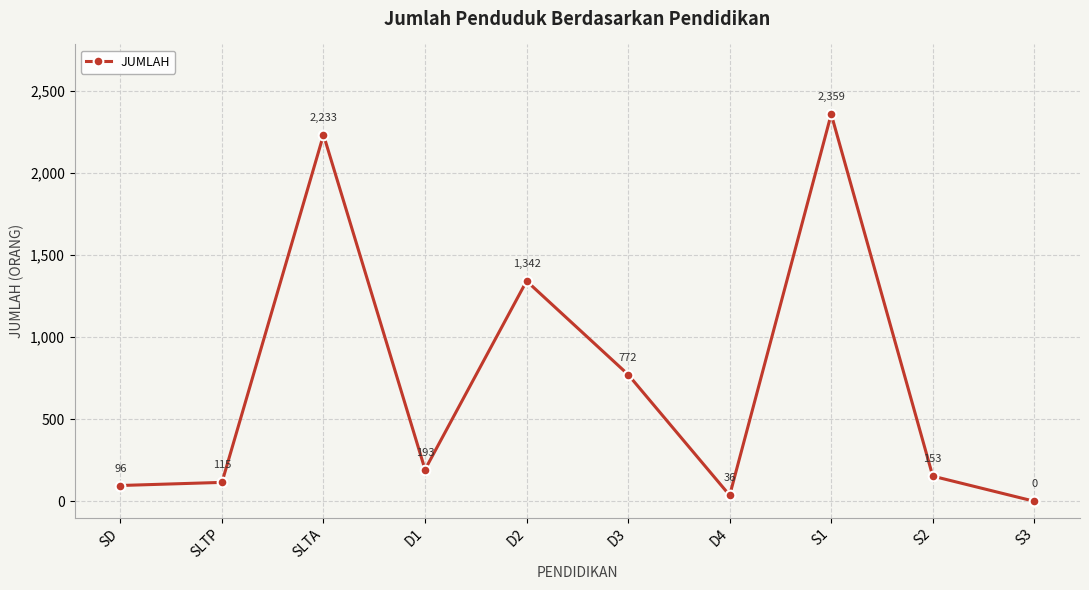

How many data points does each series have?

10